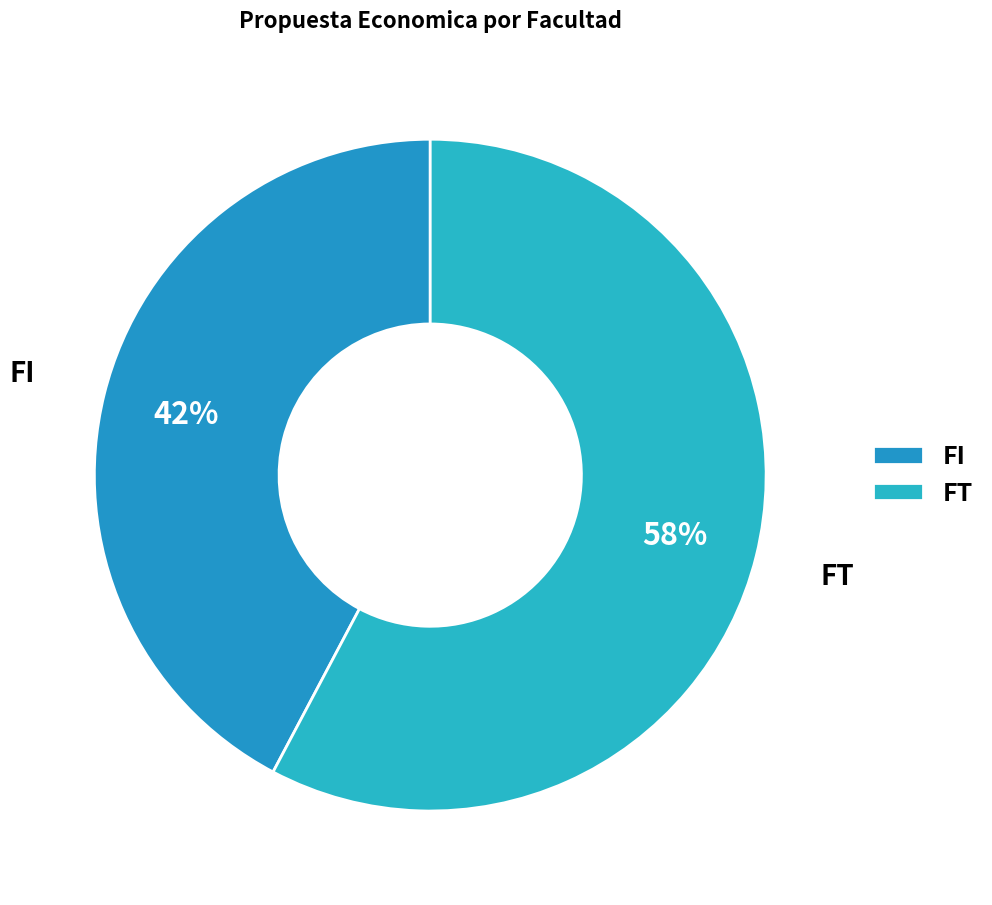

Is there any slice that represents more than half of the pie?

Yes